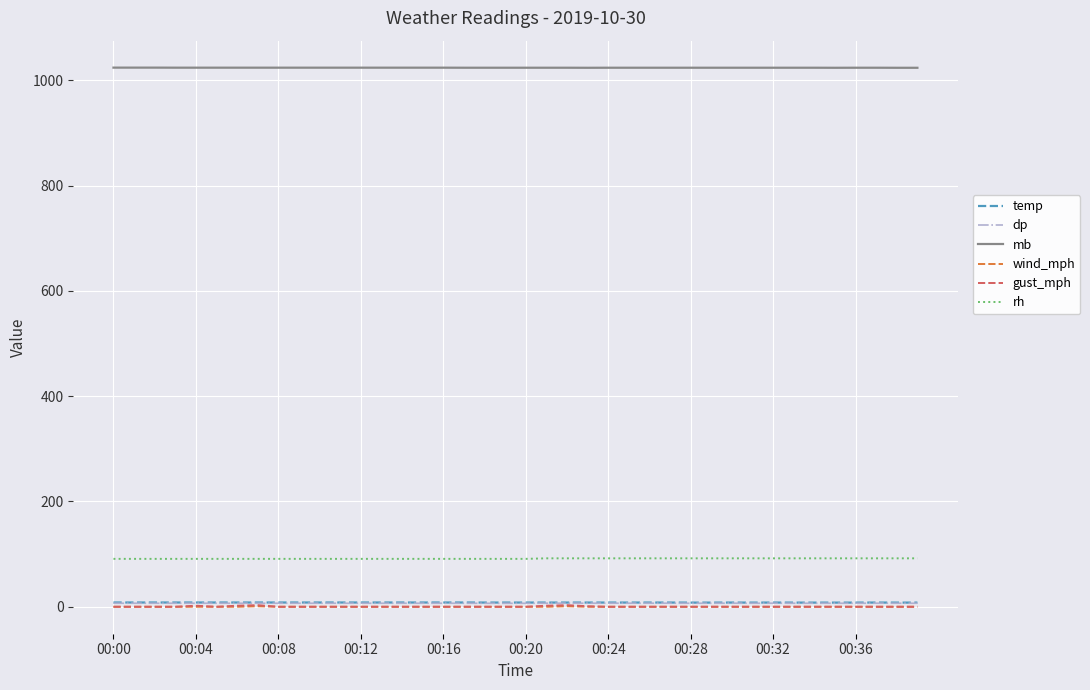

What is the minimum value for dp?

6.6